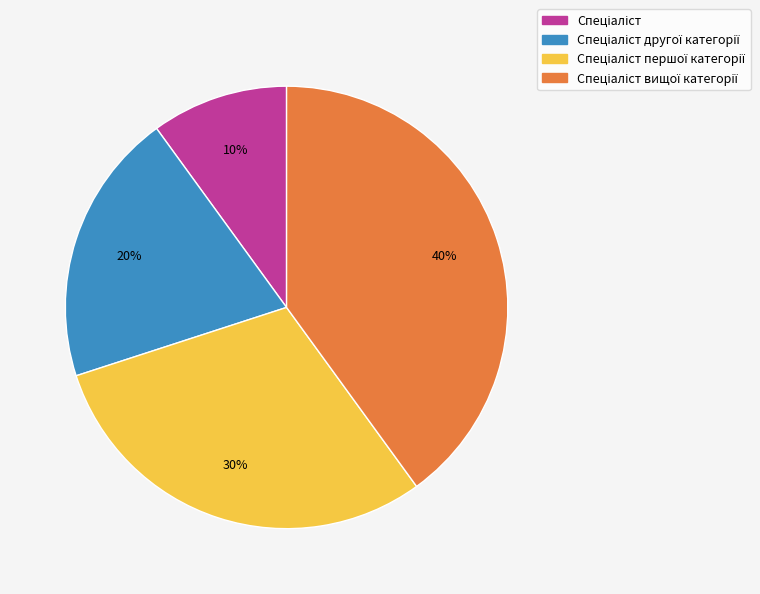

Is there a majority slice in this chart?

No